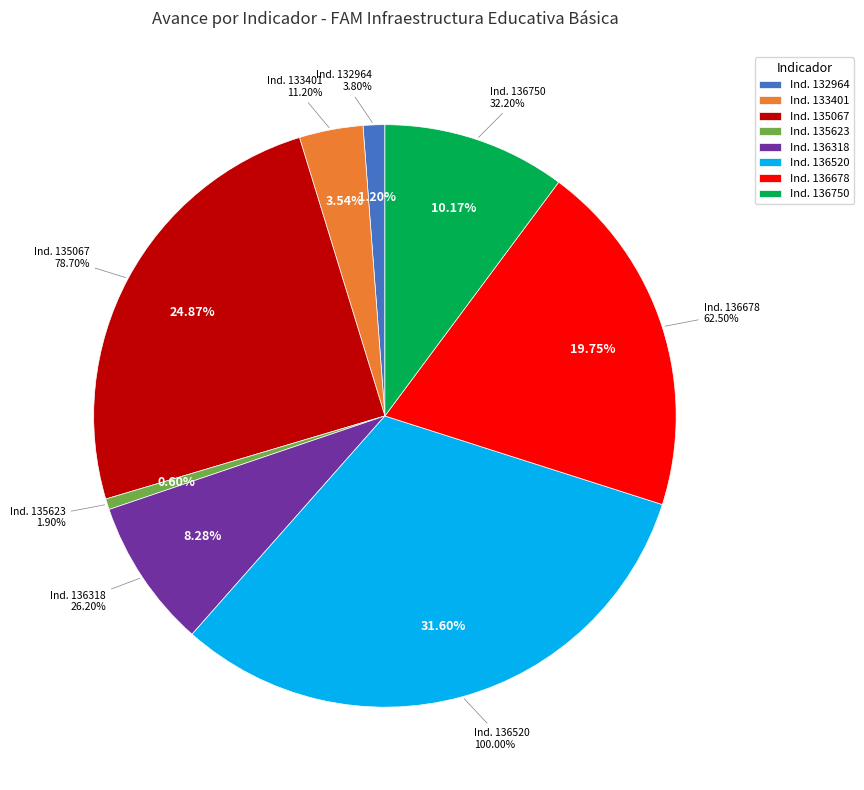

To the nearest percent, what is the difference between the Porcentaje de escuelas (136318) and Porcentaje de escuelas (133401) slice percentages?

5%